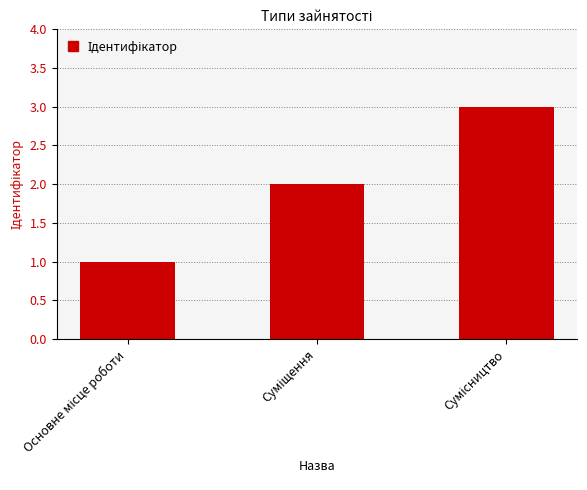

What is the maximum value shown in the chart?

3